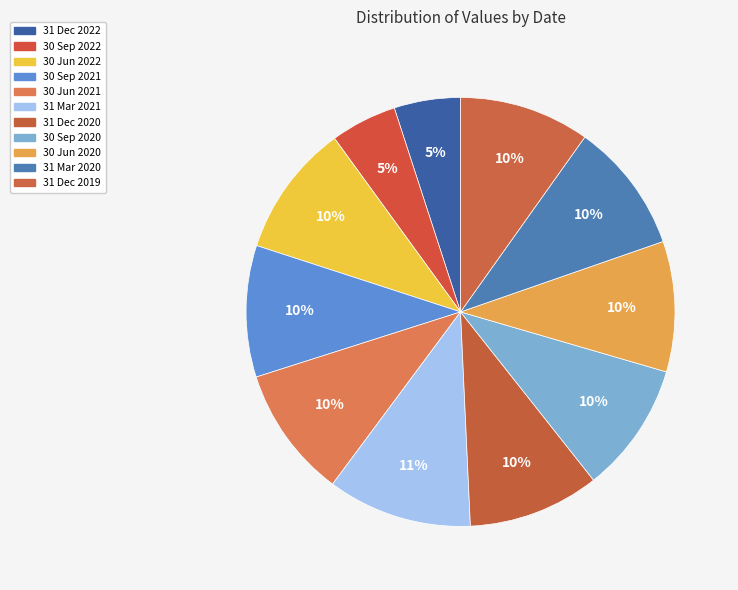

True or false: 30 Sep 2021 accounts for 10% of the total.

True